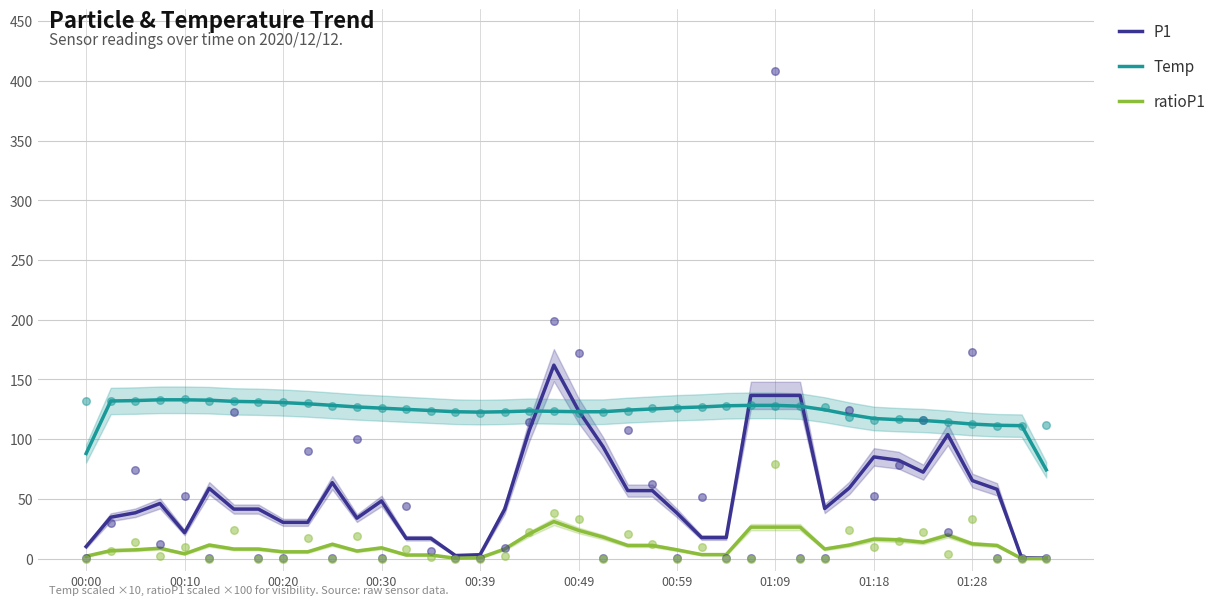

What are all the series names shown in the legend?

P1, Temp, ratioP1